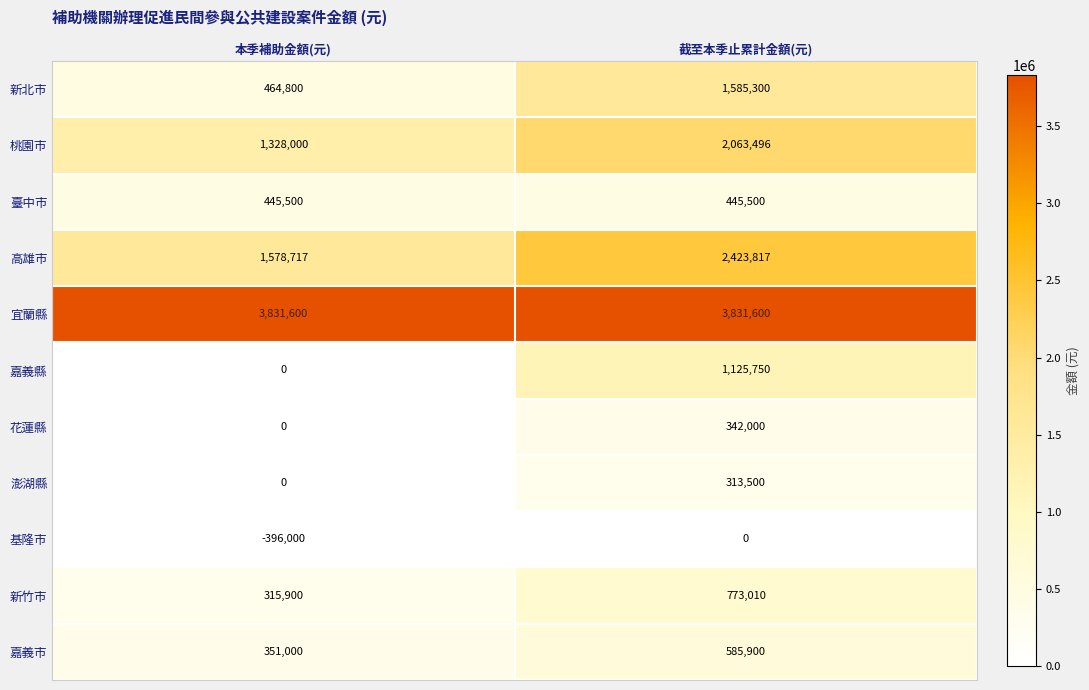

Which category has the lowest value in the 嘉義市 series?

本季補助金額(元)